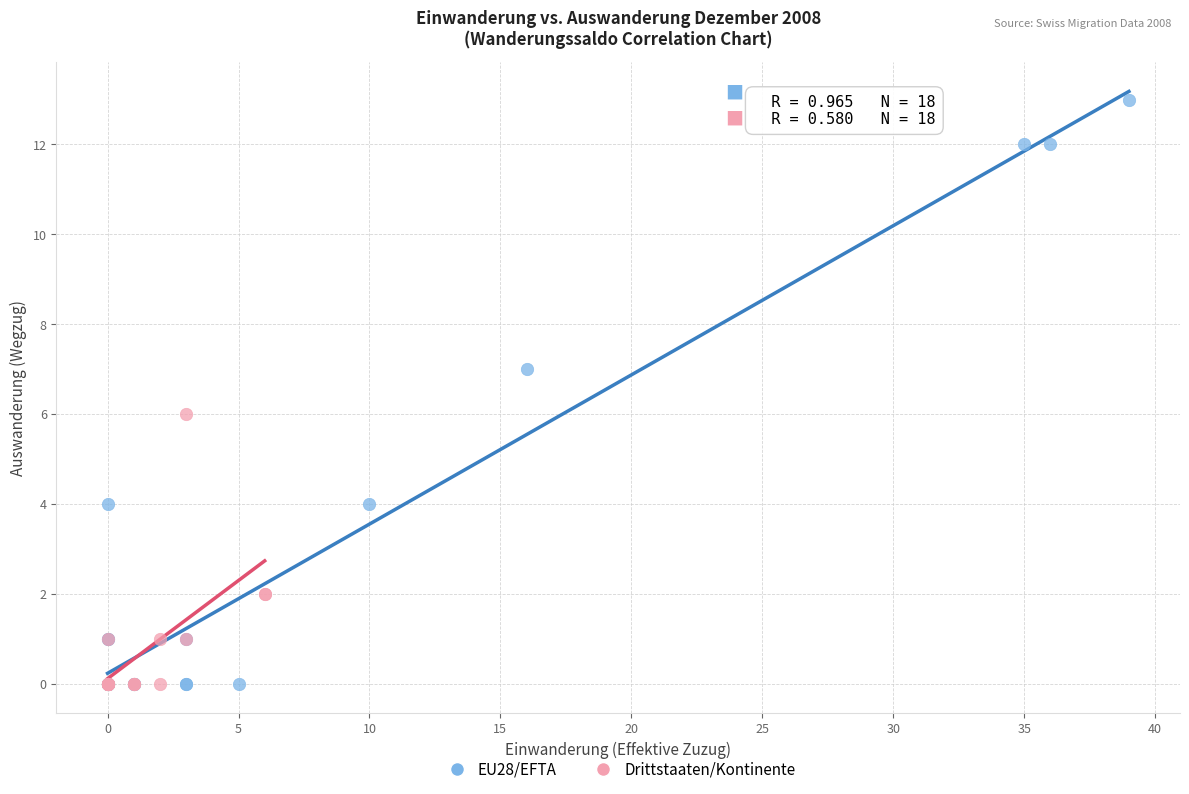

What are all the series names shown in the legend?

EU28/EFTA, Drittstaaten/Kontinente